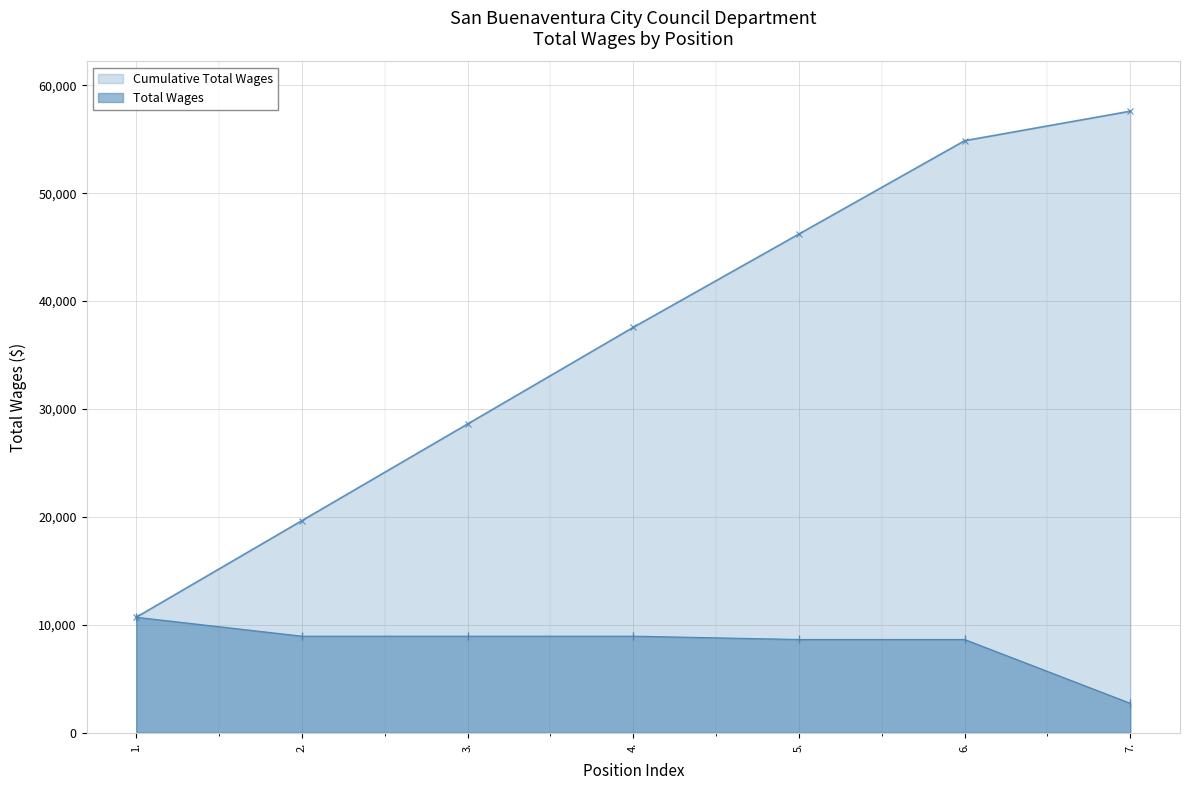

Reading right to left, what are all the values shown in this chart?

7.=2733	6.=8647	5.=8647	4.=8954	3.=8954	2.=8954	1.=10708